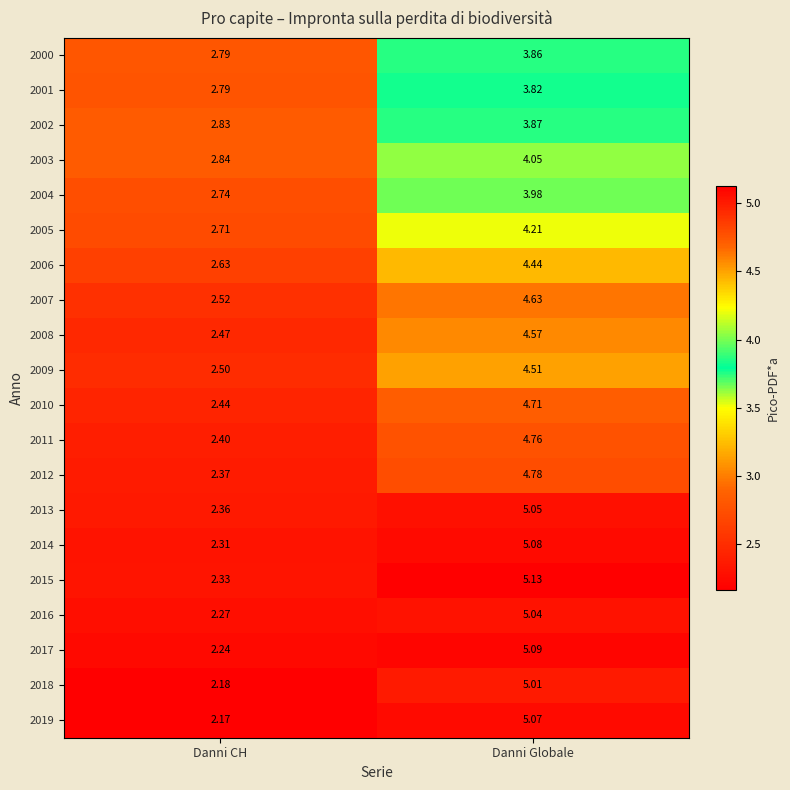

At which label does 2016 reach its minimum?

Danni CH